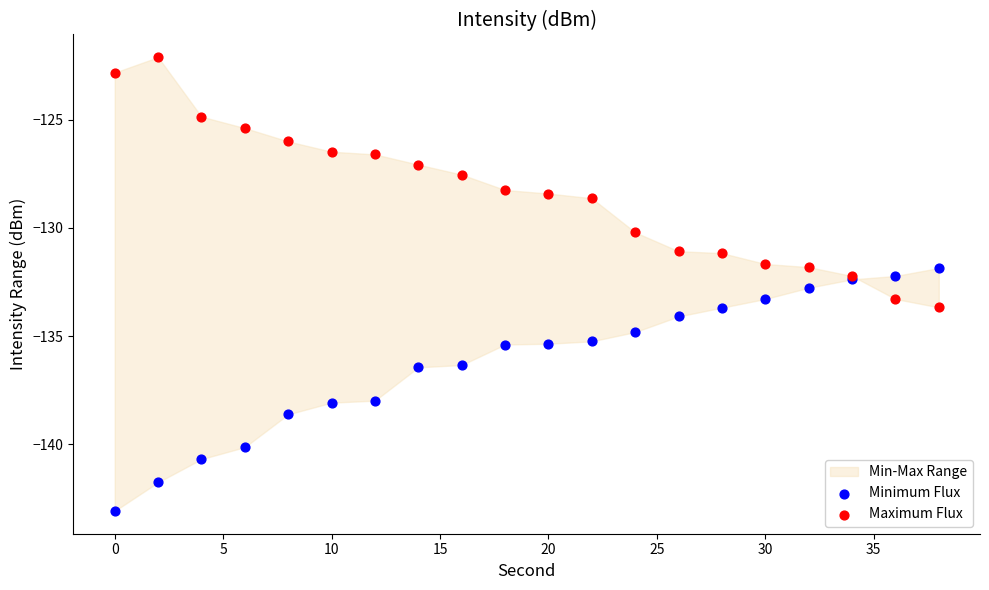

Which series reaches the minimum Y coordinate?

Minimum Flux